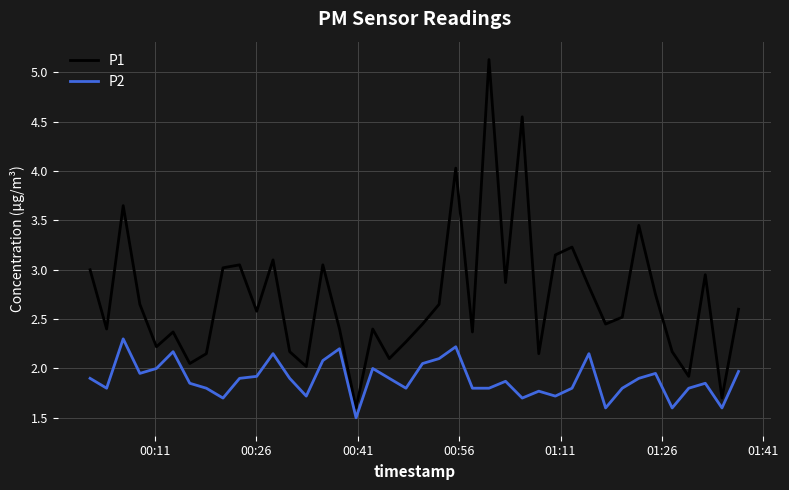

Rank the series by their maximum value, from lowest to highest.

P2, P1